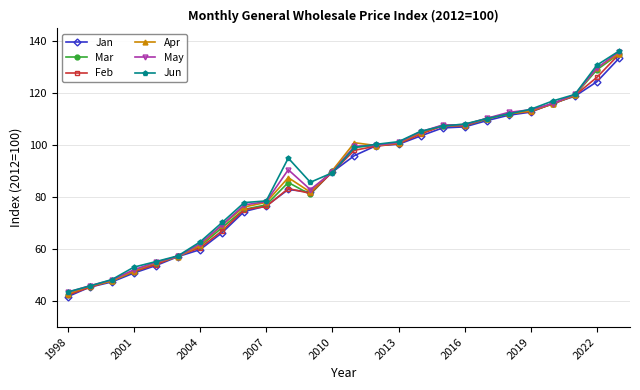

What is the value of the Jun point at the 12th from the left?

85.8